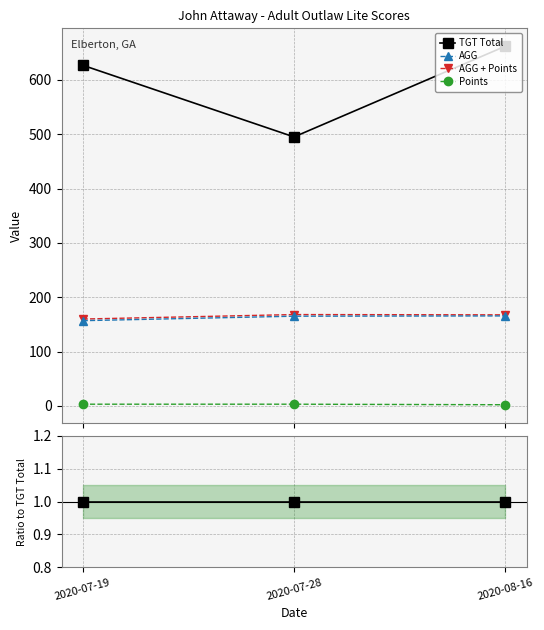

Reading left to right, what are all the values shown in this chart?

TGT Total: 1.0	1.0	1.0
AGG: 0.2	0.3	0.2
AGG + Points: 0.3	0.3	0.3
Points: 0.0	0.0	0.0